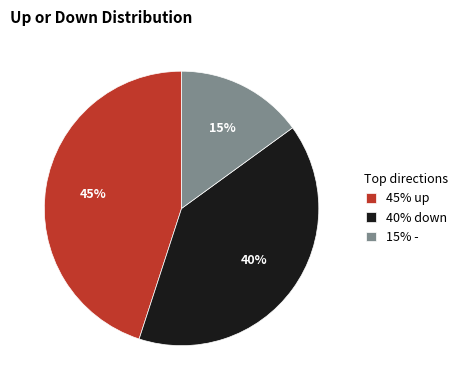

Approximately how many times larger is the value at 45% up compared to 40% down?

1.1